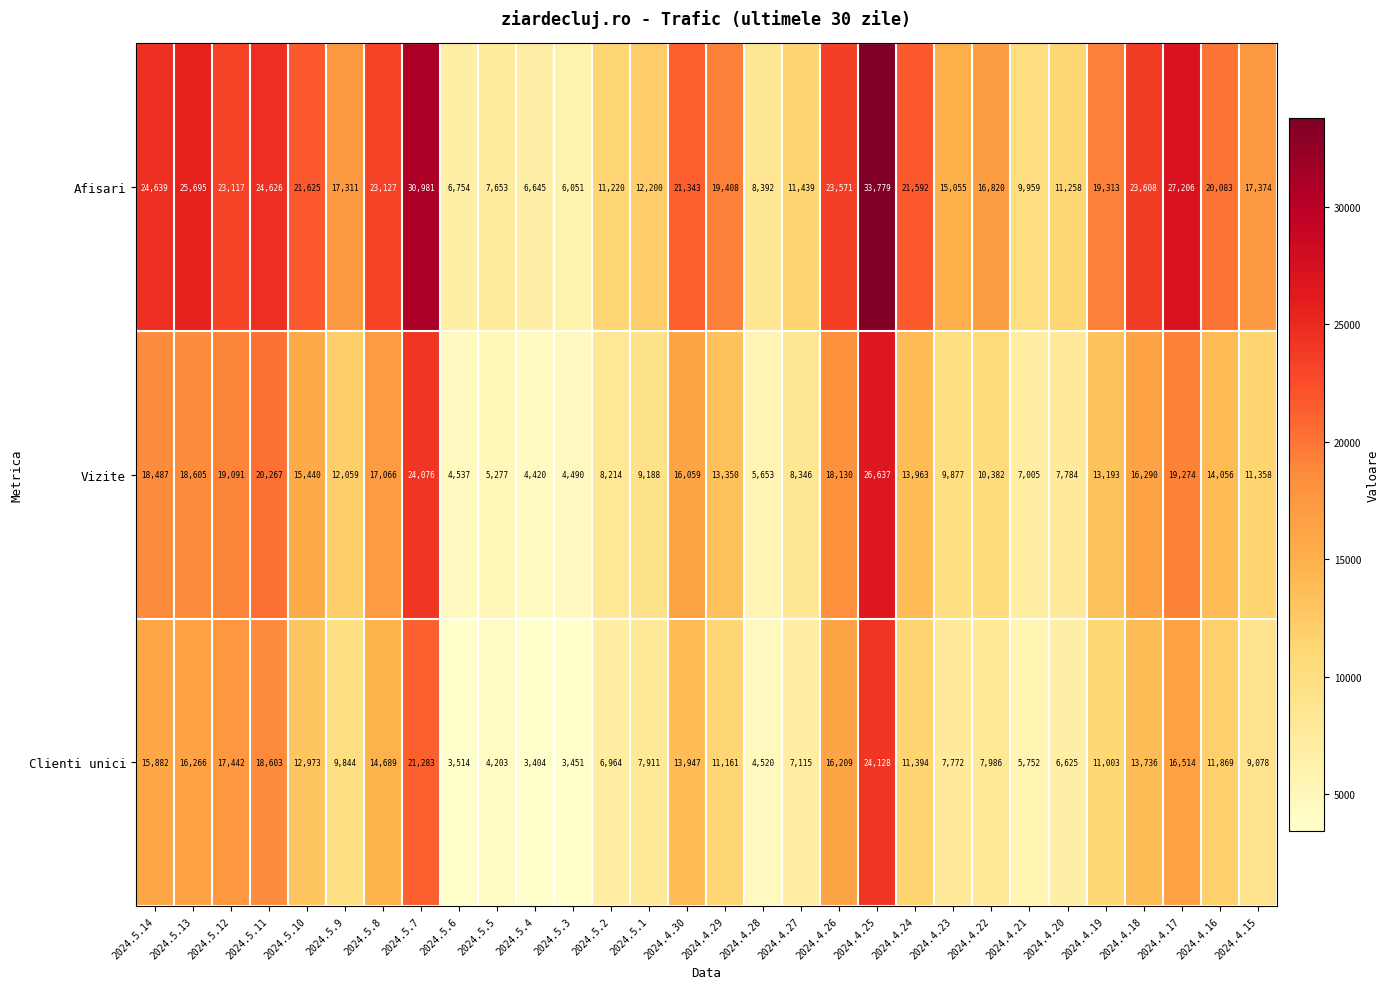

At which label does Vizite first exceed 13350?

2024.5.14